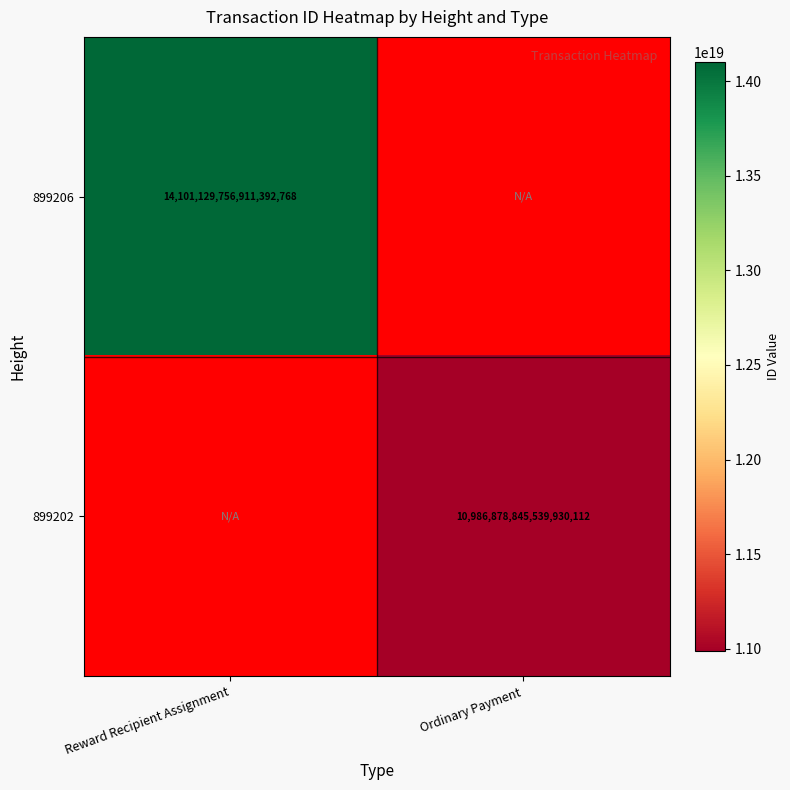

Which has a higher value, Ordinary Payment or Reward Recipient Assignment?

Reward Recipient Assignment